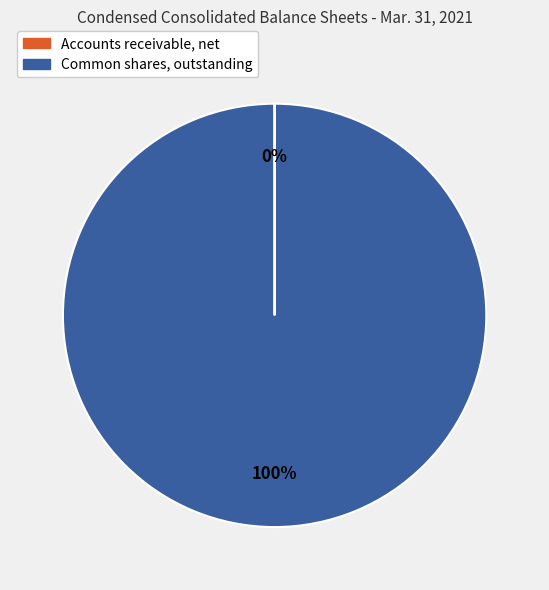

True or false: Common shares, outstanding accounts for 100% of the total.

True